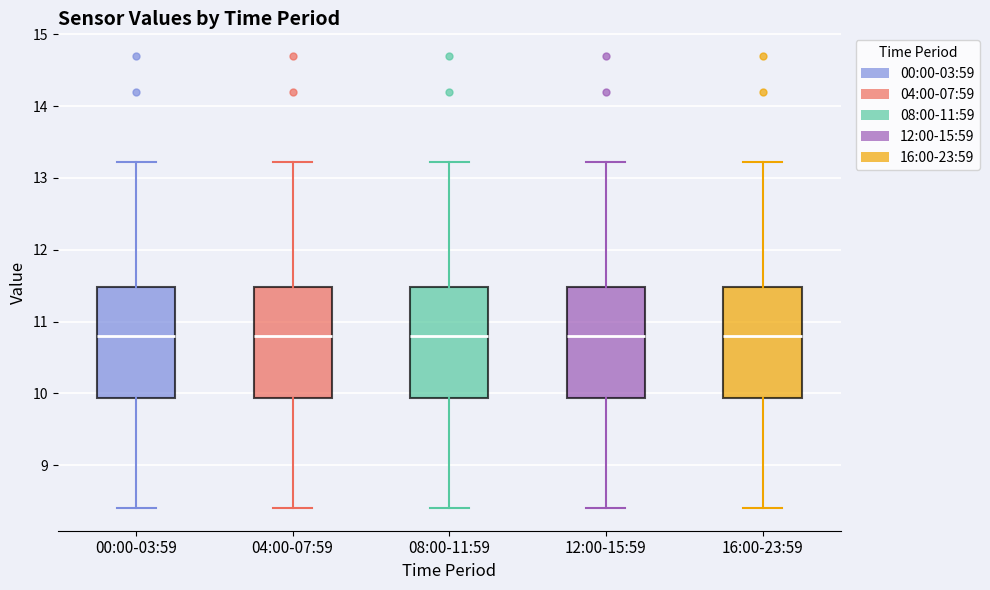

Where is the upper edge of the box for 00:00-03:59 on the y-axis? The values are not printed on the chart, so give them approximately, as read against the axis.

11.5